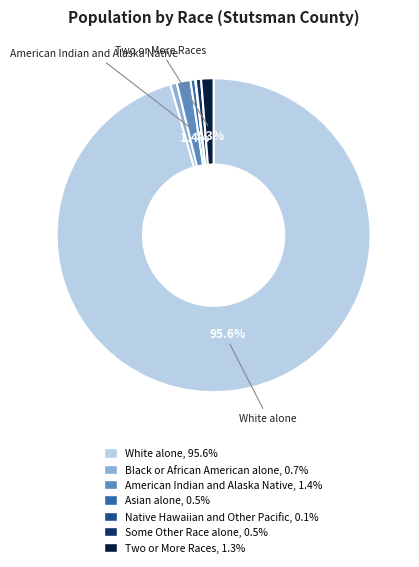

What is the largest slice in the pie chart?

White alone